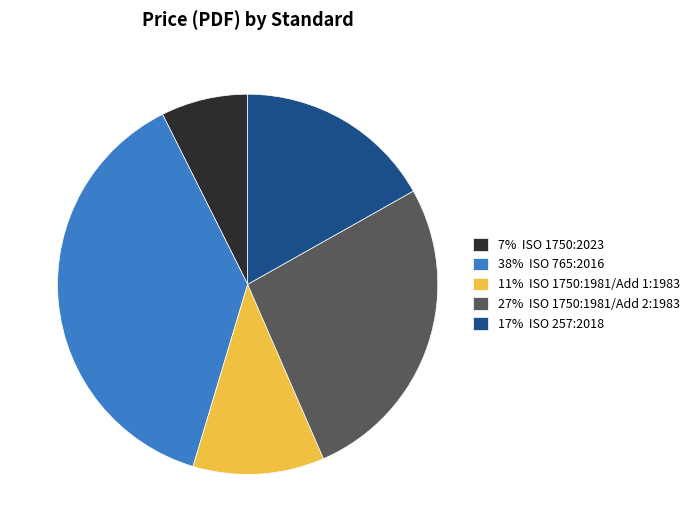

Approximately how many times larger is the value at 7% ISO 1750:2023 compared to 11% ISO 1750:1981/Add 1:1983?

0.7